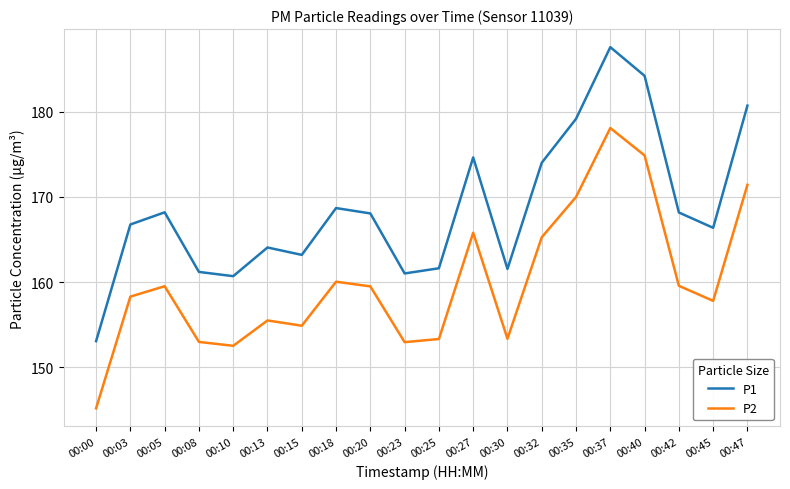

At which category does P2 reach its first local valley?

00:10